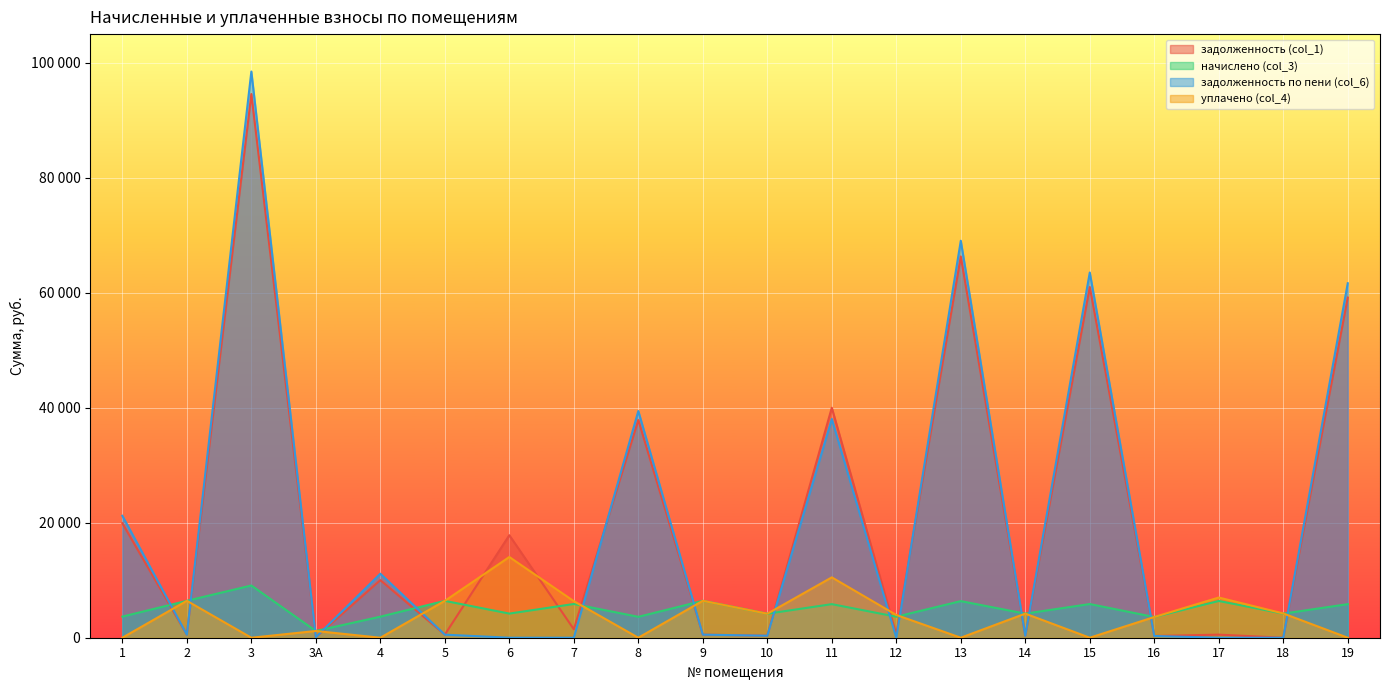

Rank the series at 17 from highest to lowest value.

уплачено (col_4), начислено (col_3), задолженность (col_1), задолженность по пени (col_6)